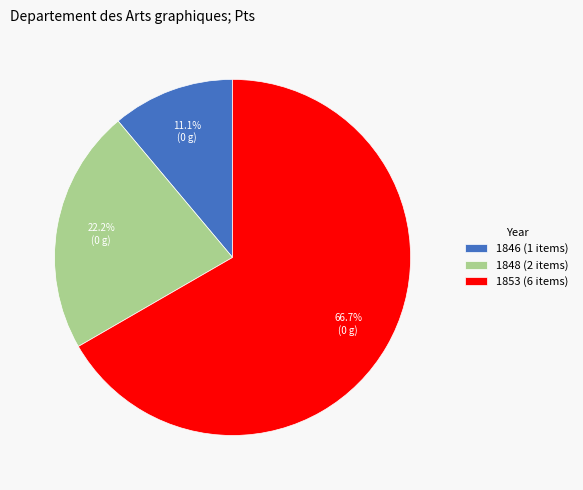

Count the number of slices in the pie.

3